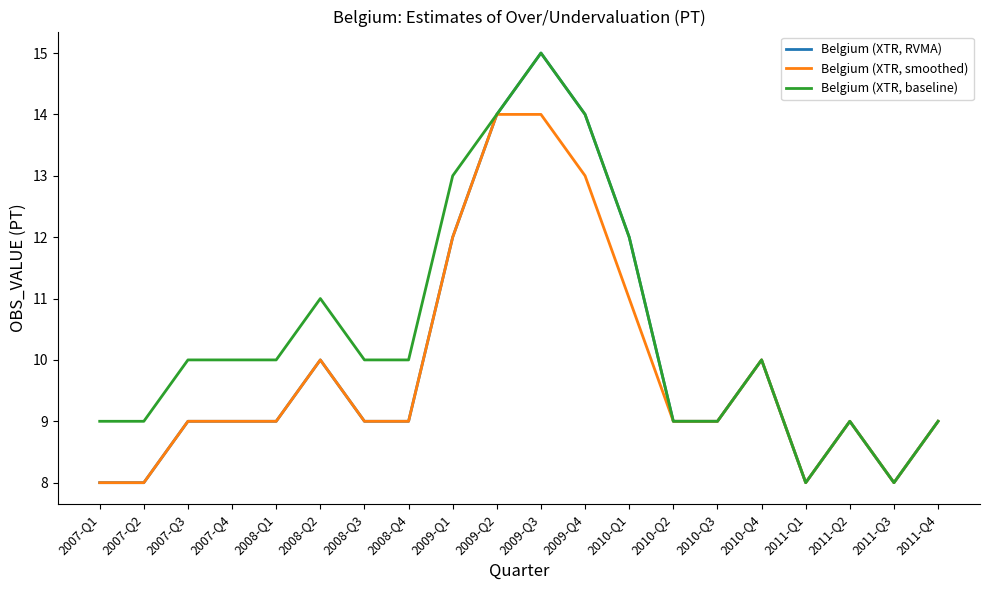

What is the difference between the maximum and minimum values in the Belgium (XTR, baseline) series?

7